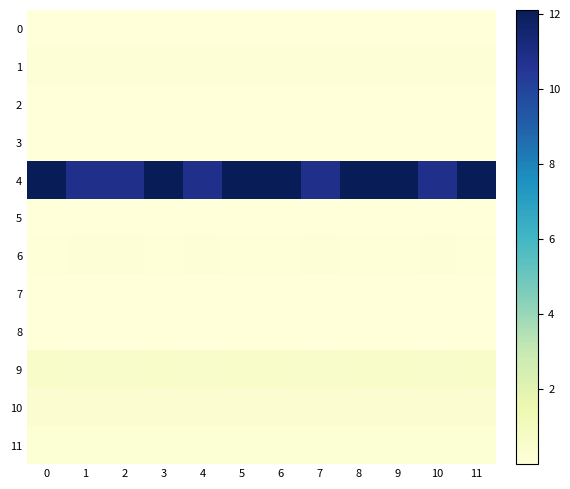

What is the total value across all series at 4?

12.3